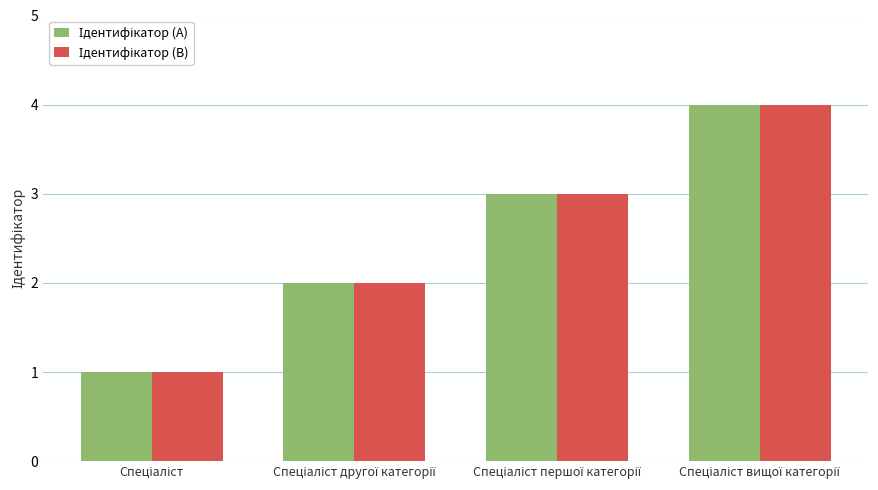

What is the maximum value shown in the chart?

4